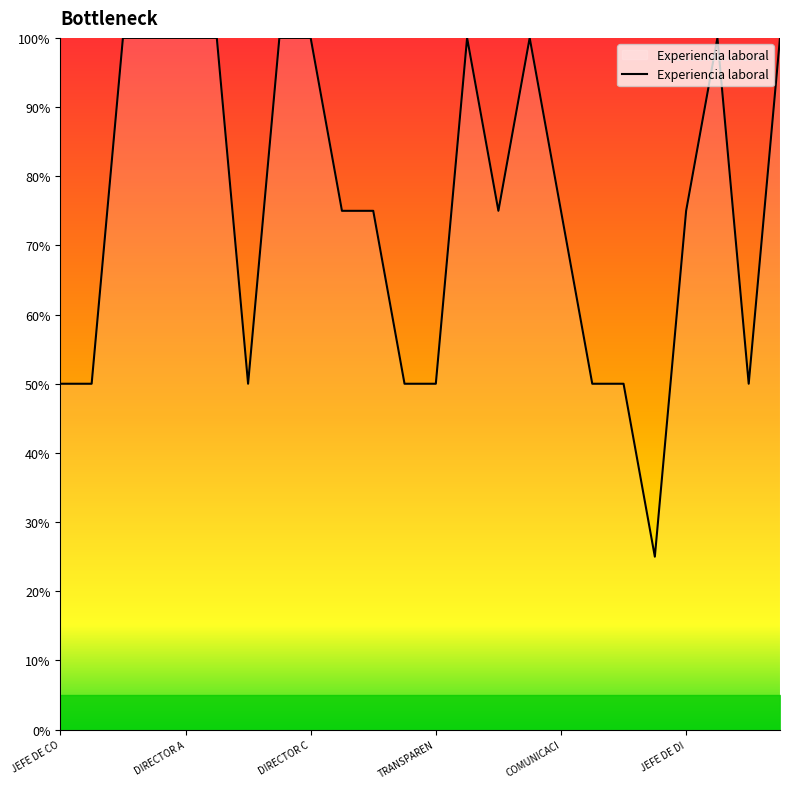

Is this an area chart (filled region under the line)?

No